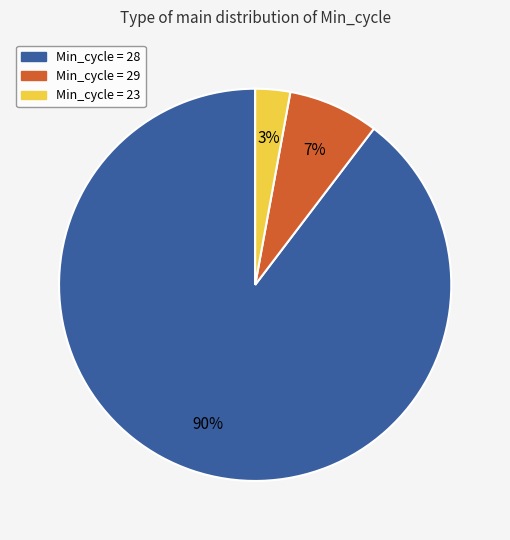

To the nearest percent, what is the difference between the largest and smallest slice percentages?

87%